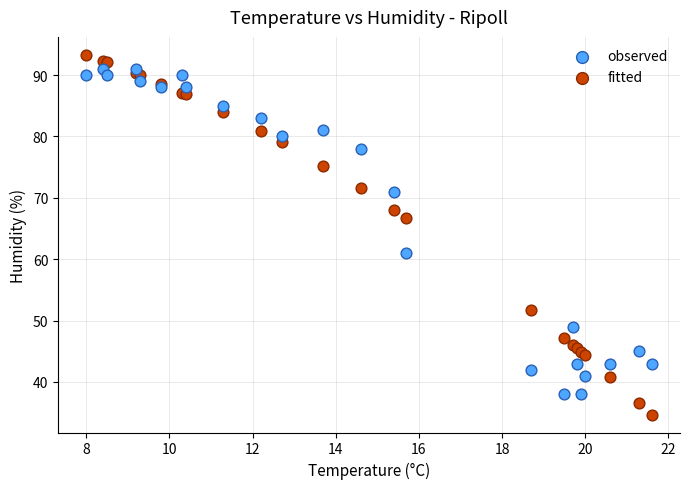

Which series contains the lowest Y value?

fitted